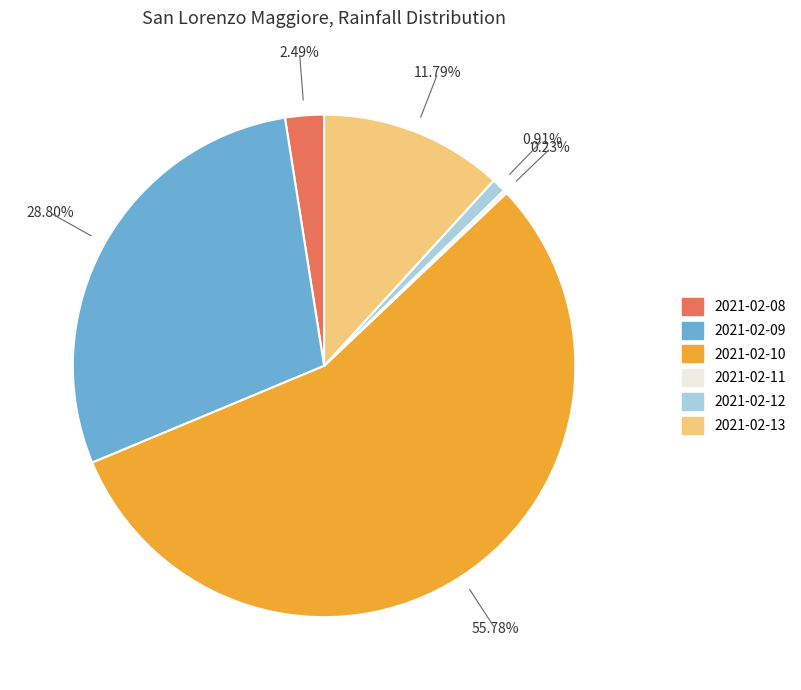

Which category has the biggest portion of the pie?

2021-02-10